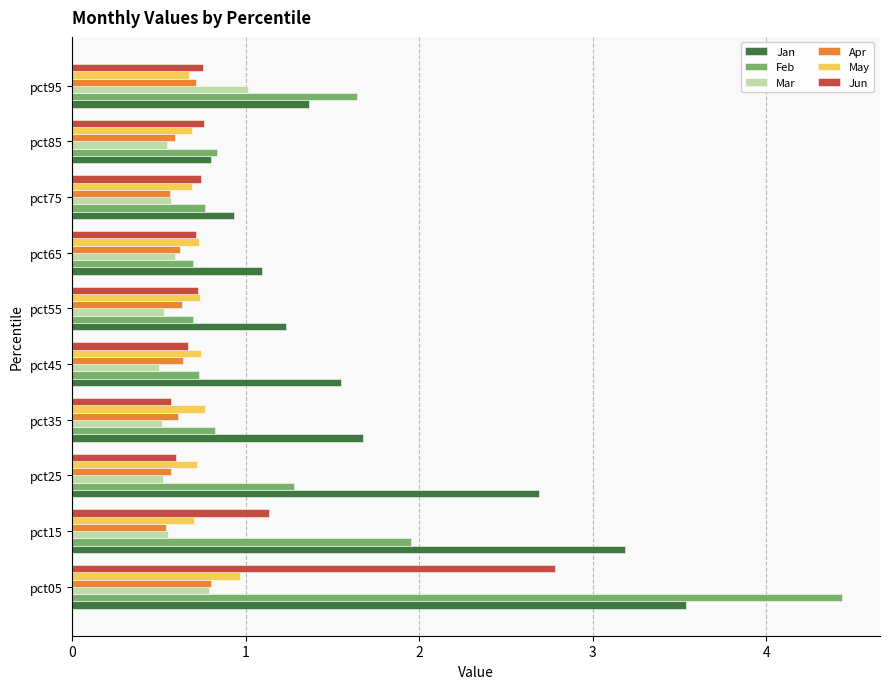

The Apr series shows 0.5 at pct15. True or false?

True